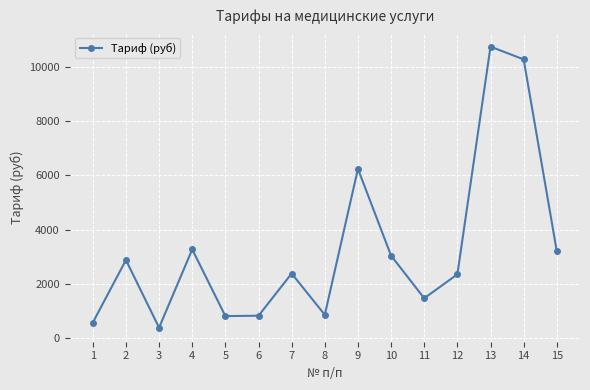

At which label is the value closest to 5566?

9